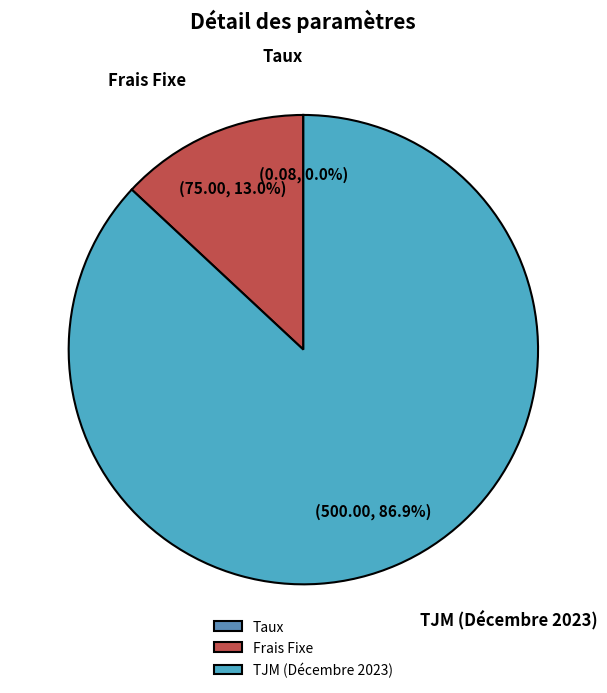

What percentage is NOT represented by Frais Fixe?

87.0%